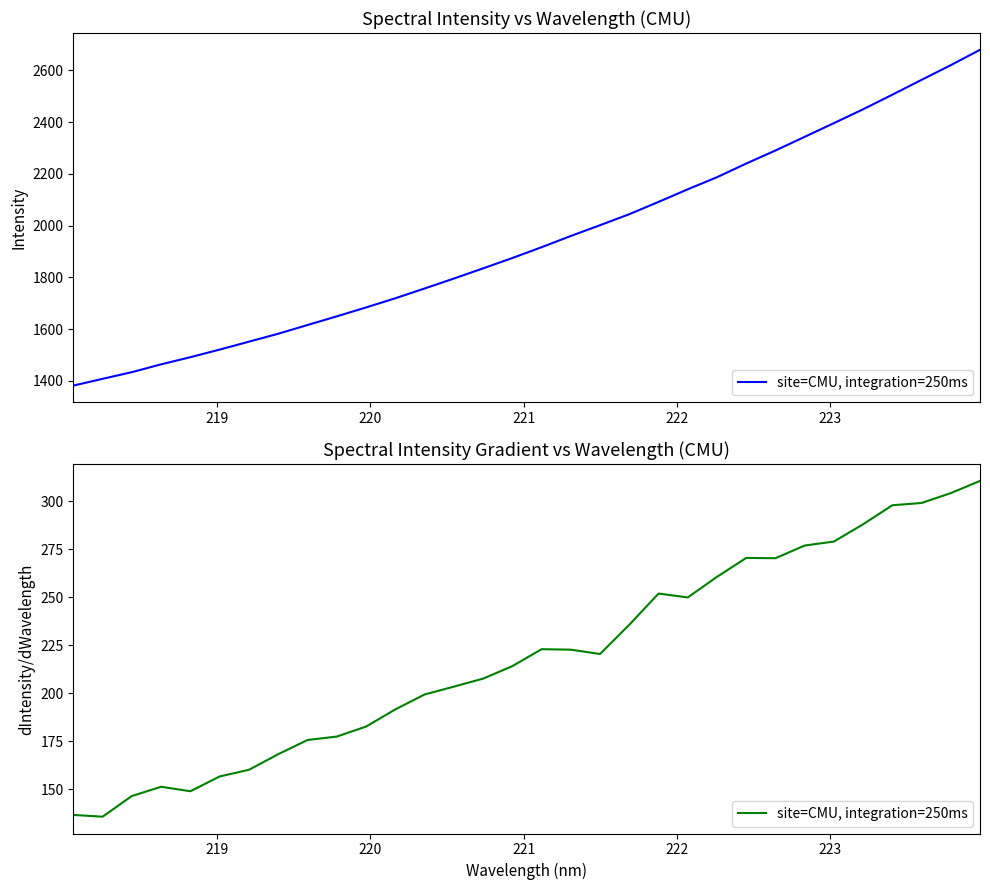

The value at 20 is 357.8. True or false?

False